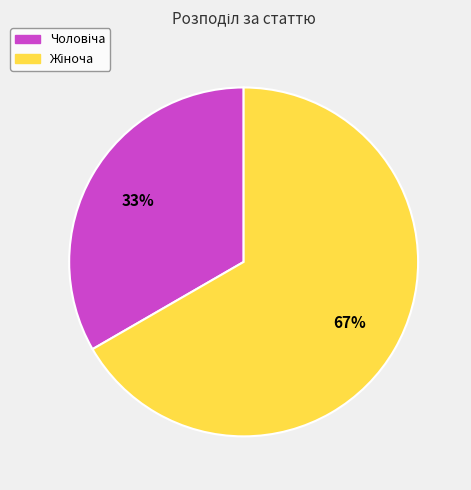

Does any single category account for the majority?

Yes